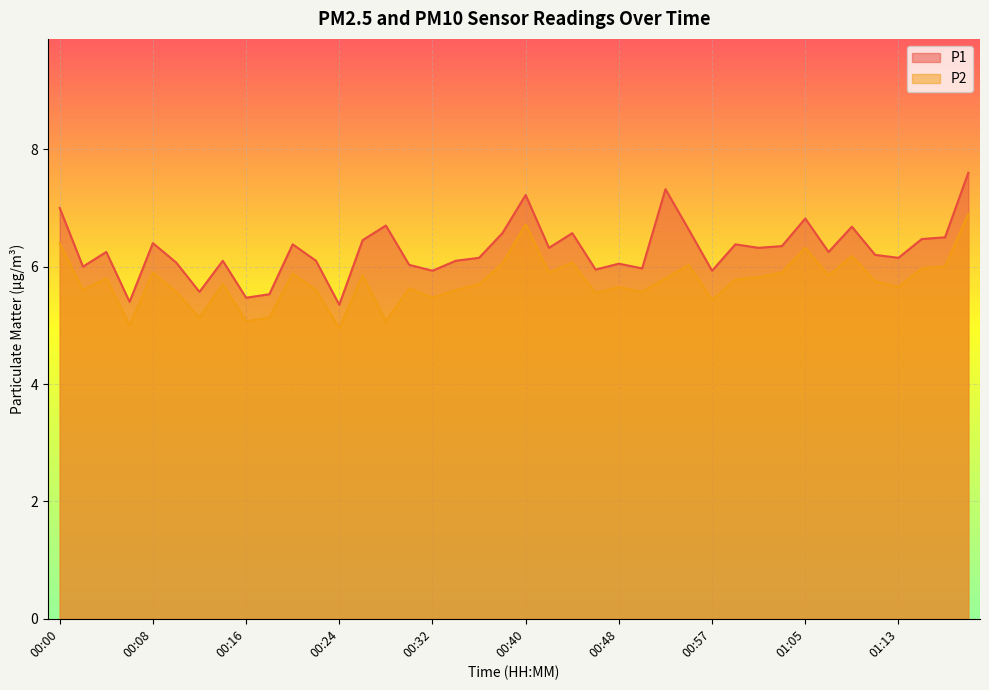

At 00:08, list the series in order from smallest to largest.

P2, P1